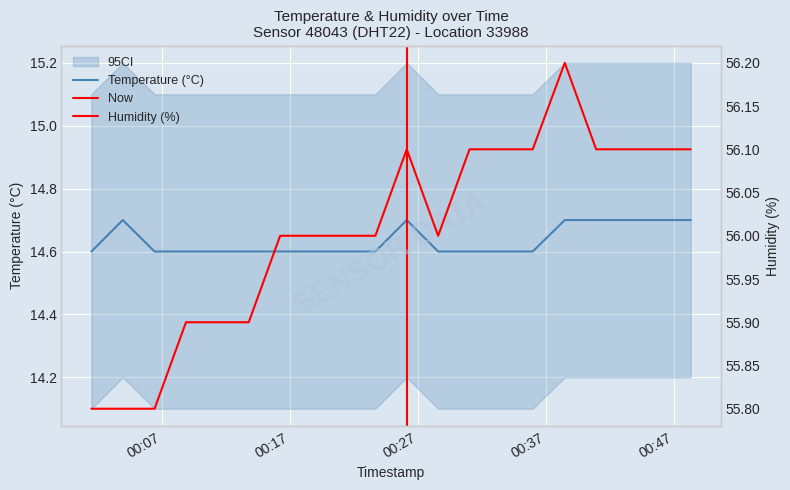

How many interior local peaks does the temperature series have?

2